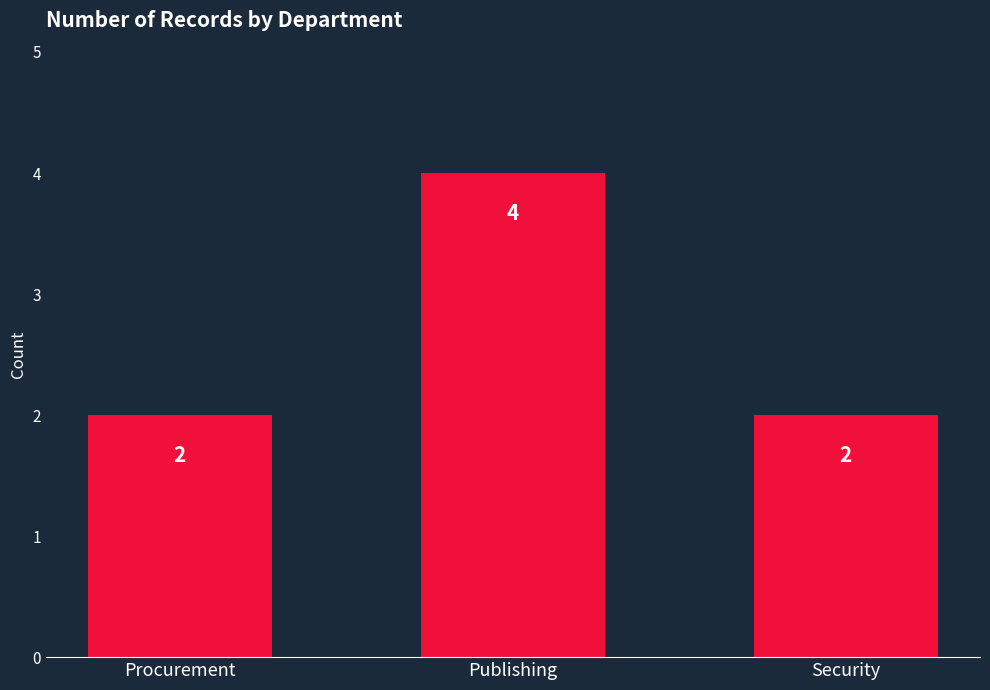

What is the label of the 2nd bar from the right?

Publishing